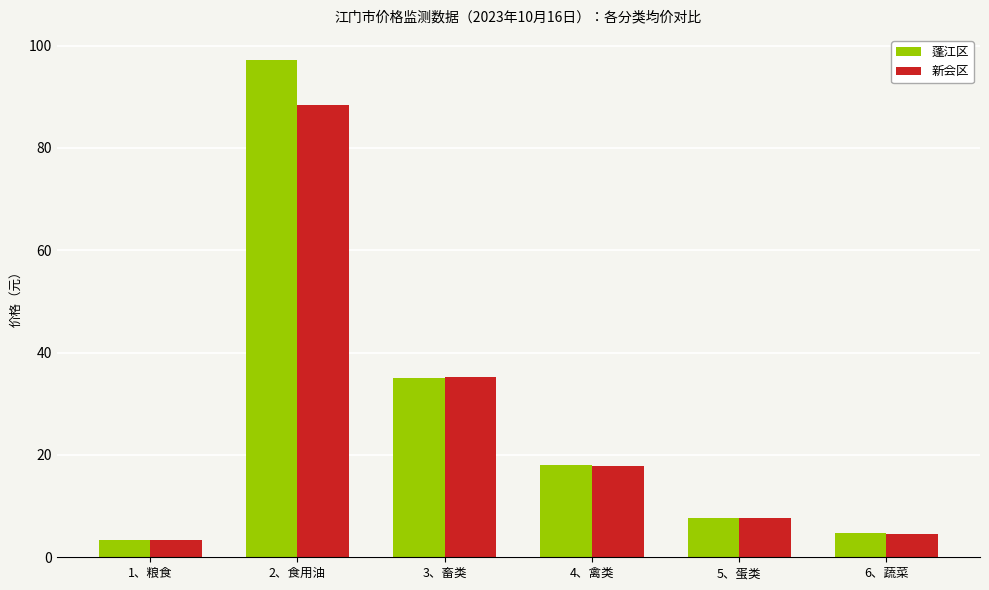

Is the value of 蓬江区 at 1、粮食 greater than the value of 新会区 at 6、蔬菜?

No